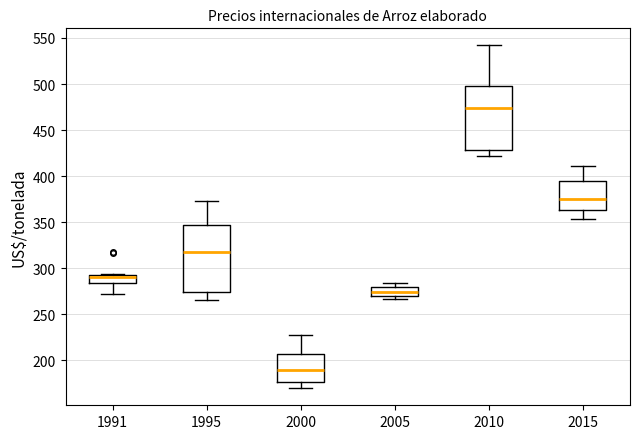

Where is the lower edge of the box at x = 2015 on the y-axis? The values are not printed on the chart, so give them approximately, as read against the axis.

365